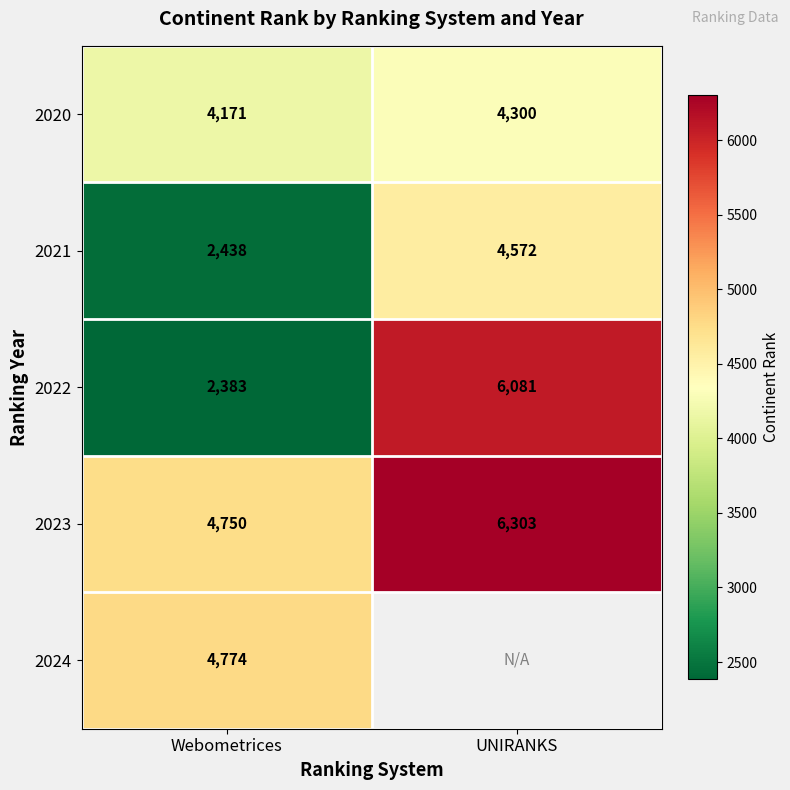

The 2024 series shows 1621.4 at Webometrices. True or false?

False